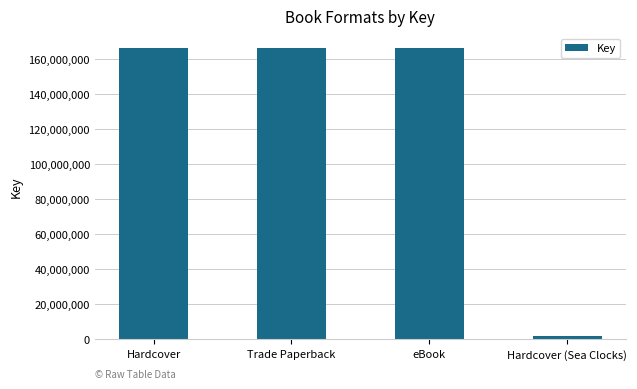

What is the difference between the second highest and minimum values?

164503417